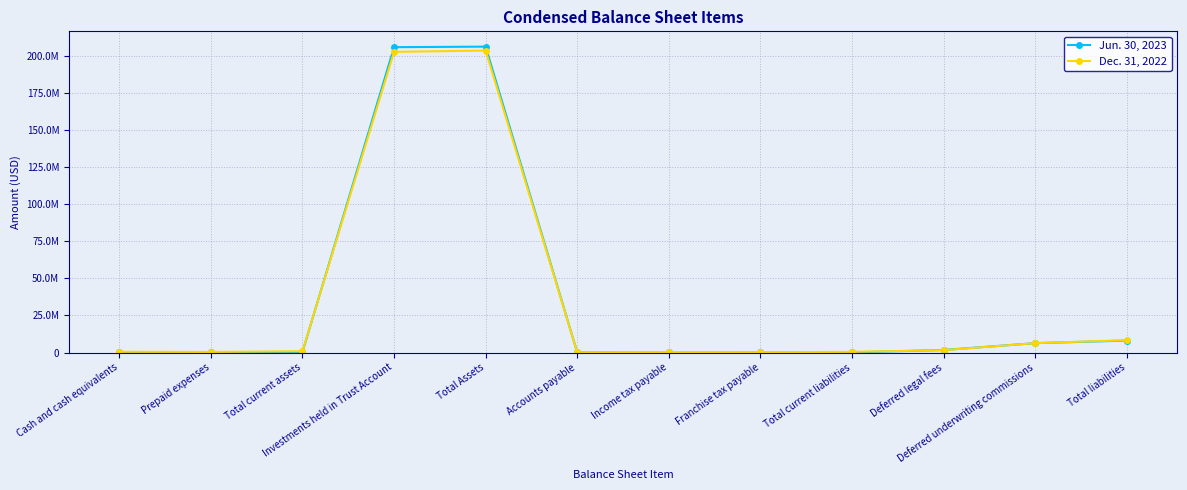

Does the chart have visible grid lines?

Yes